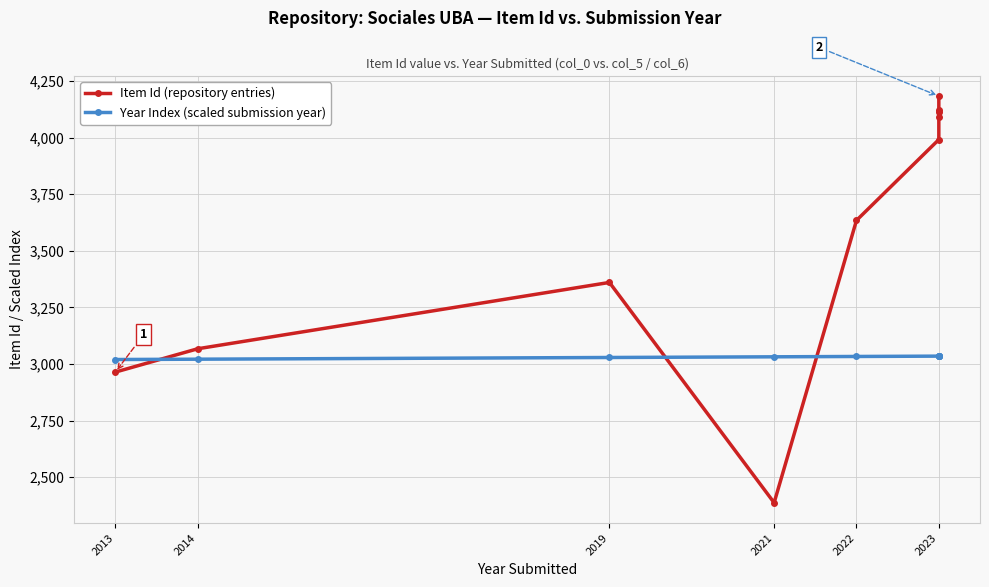

True or false: Year Index (scaled submission year) and Item Id (repository entries) cross at least once.

True